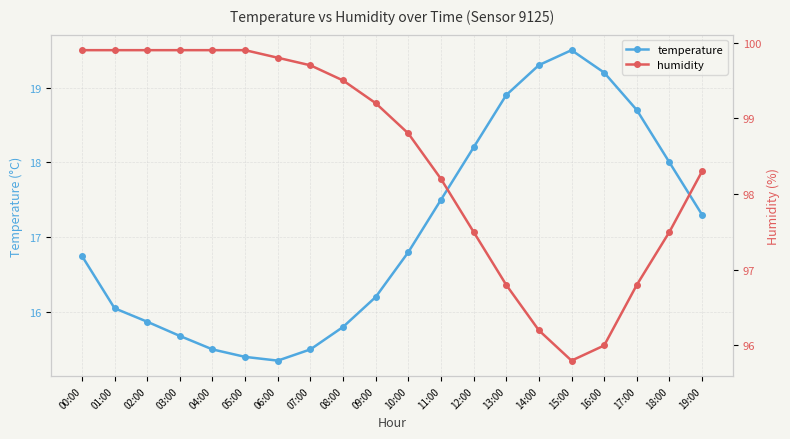

What are all the series names shown in the legend?

temperature, humidity